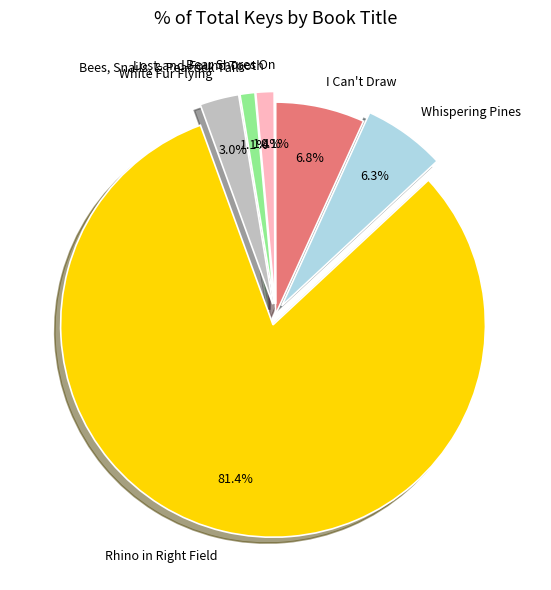

Is the sum of Lost-and-Found Tooth and White Fur Flying greater than half?

No